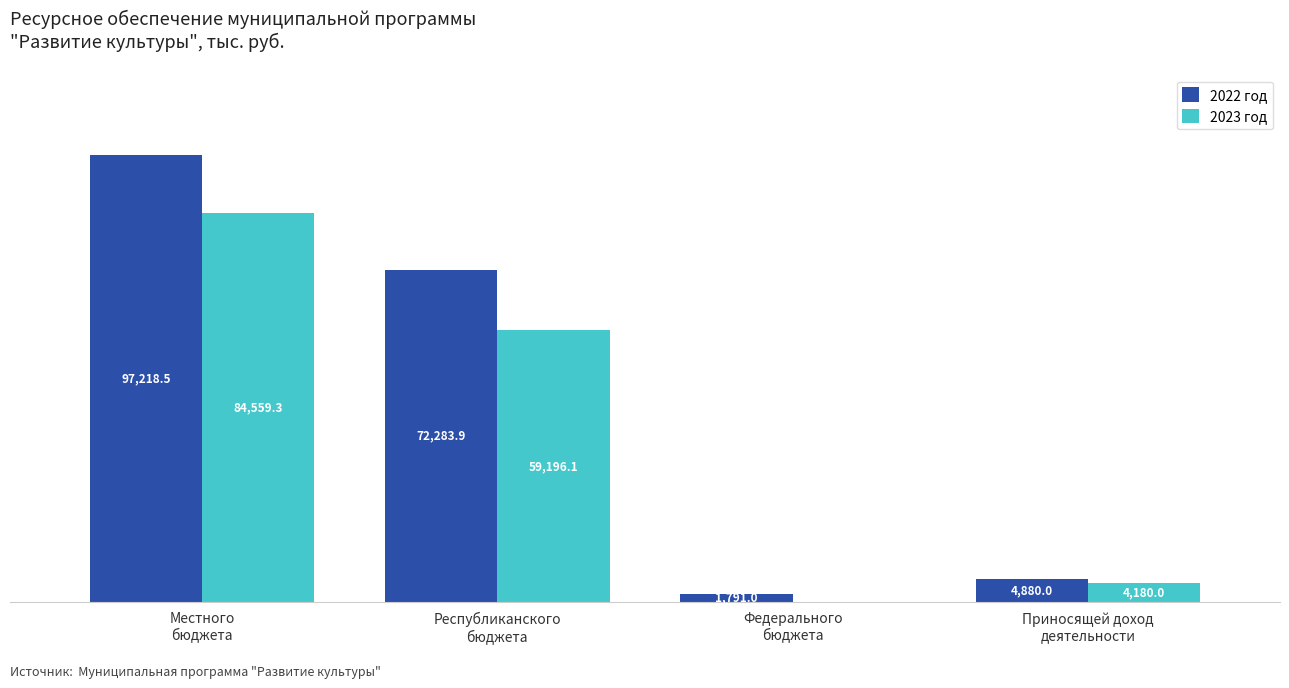

Which series has the largest total across all categories?

2022 год